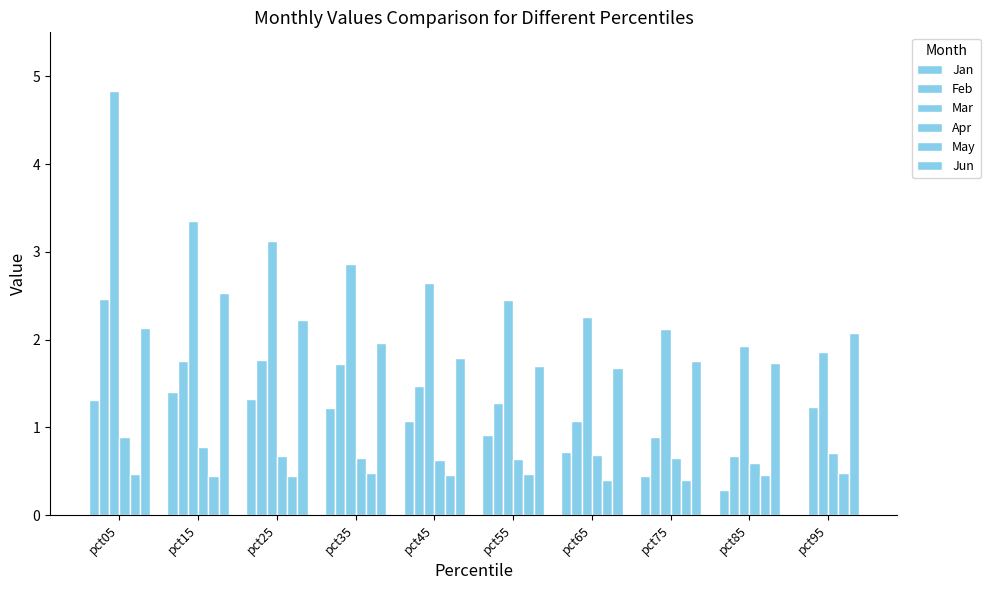

How many positive values does the Jan series have?

9